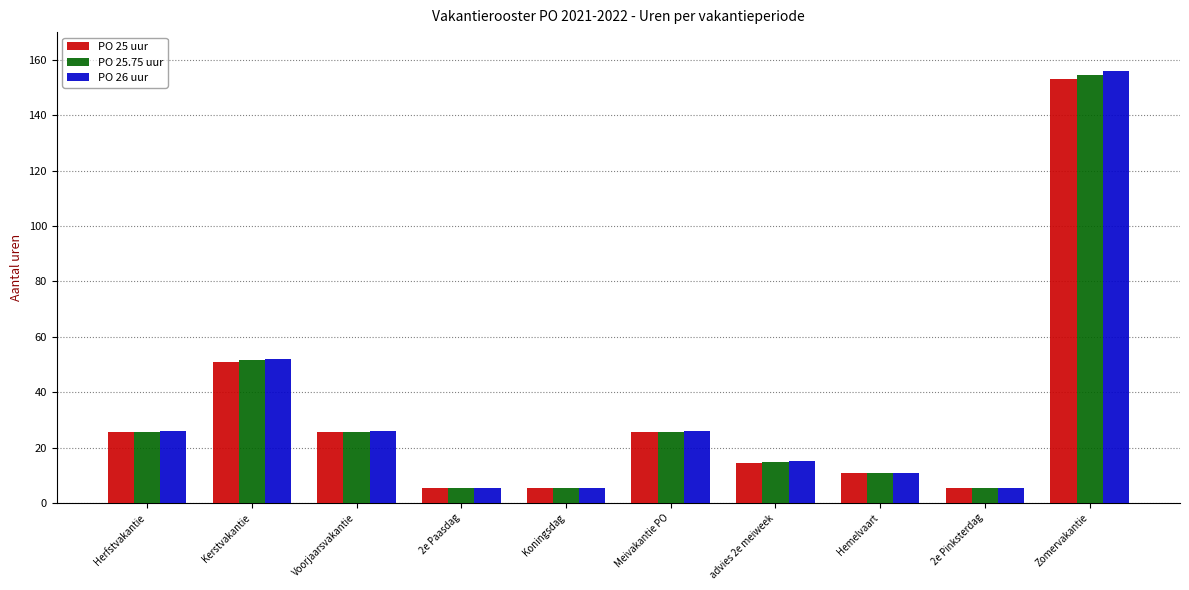

At which category is the sum across all series the highest?

Zomervakantie